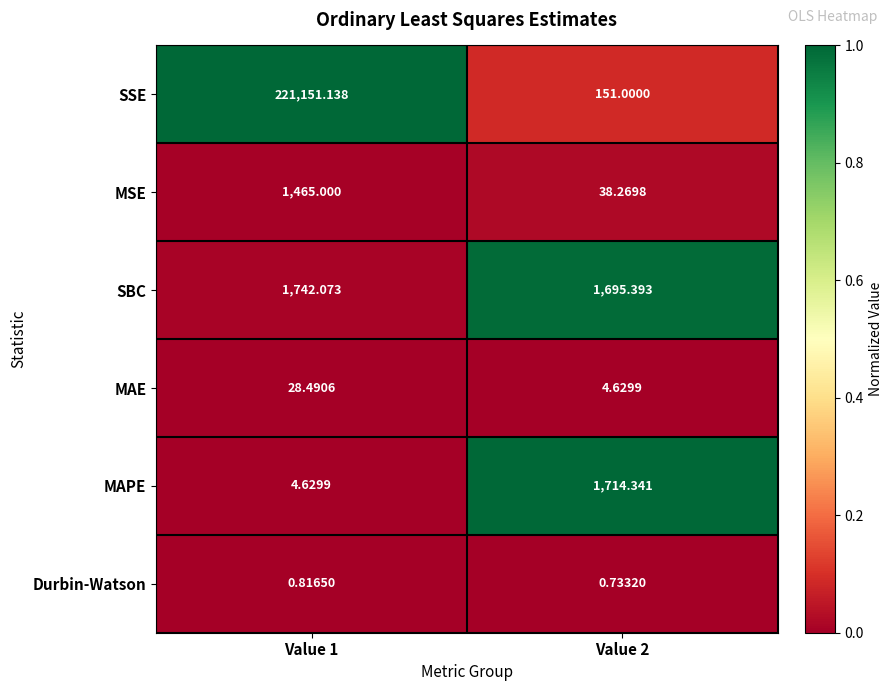

Between Value 1 and Value 2, which series saw the biggest shift?

SSE